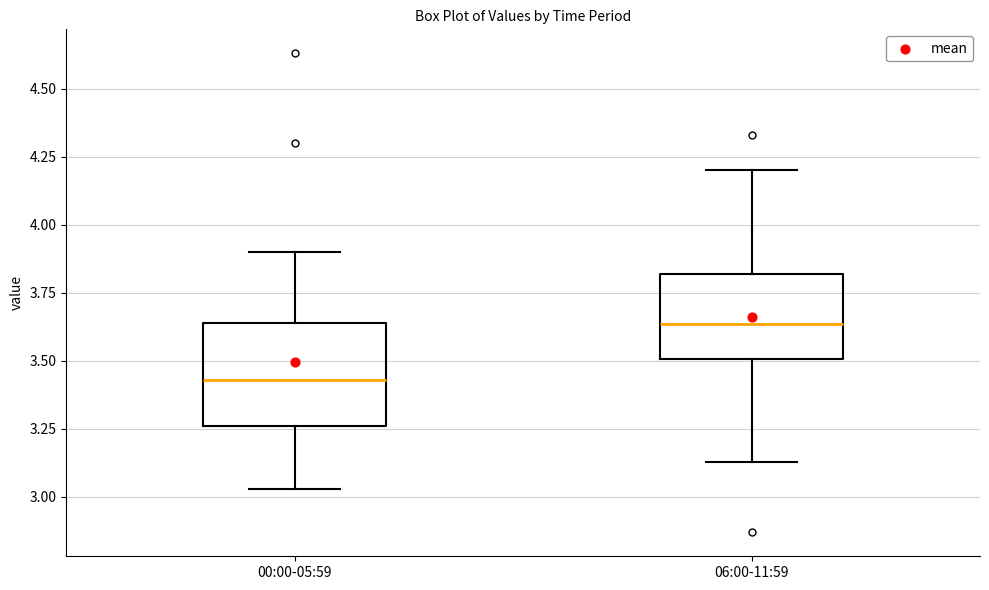

Reading left to right, transcribe this box plot: for each box, give where its median line is, the range the box spans, and where its two whiskers end, as read against the y-axis. The values are not printed on the chart, so give them approximately, as read against the axis.

00:00-05:59: median 3.45, box 3.25 to 3.65, whiskers 3.05 to 3.90
06:00-11:59: median 3.65, box 3.50 to 3.80, whiskers 3.15 to 4.20